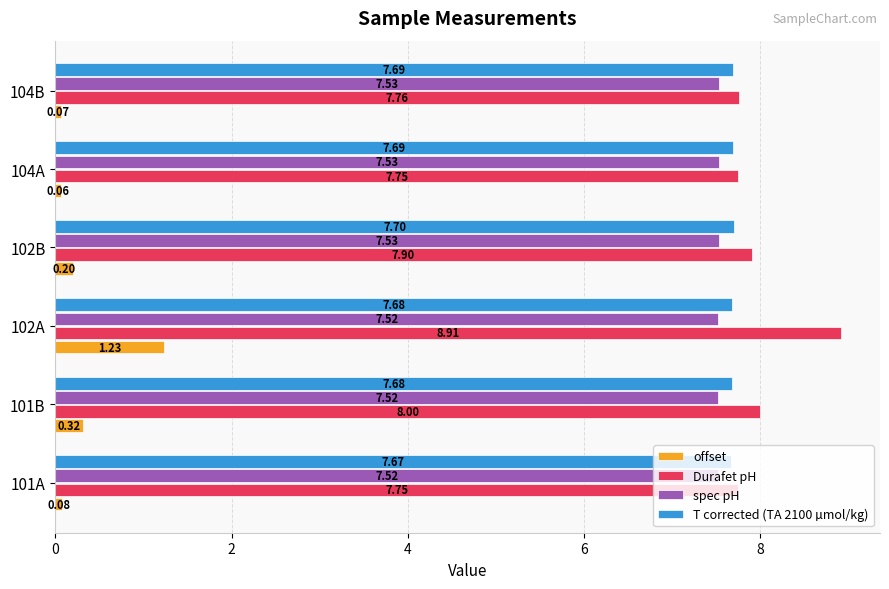

What is the sum of the T corrected (TA 2100 µmol/kg) values at 104B and 101A?

15.4